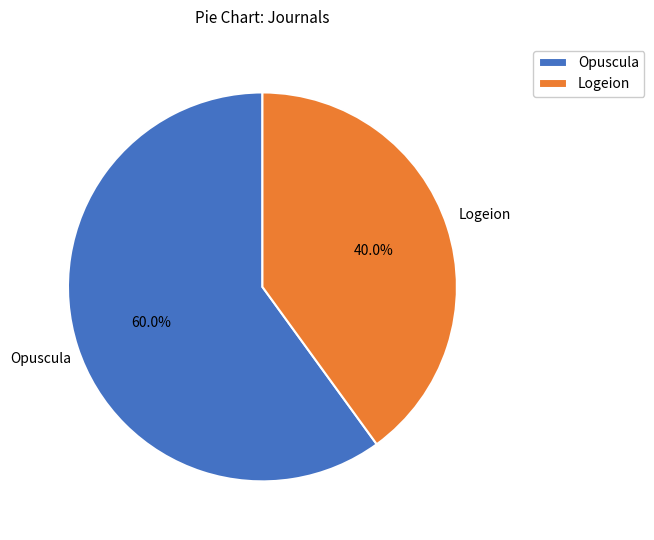

Is it true that Logeion is 40% of the pie?

True